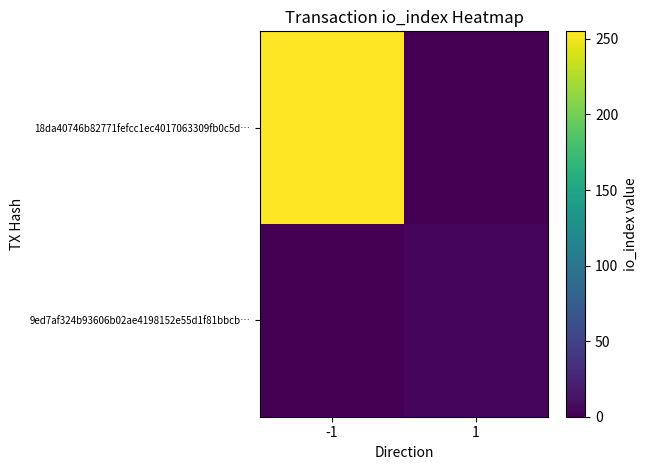

List the series in order of their peak value, lowest first.

9ed7af324b93606b02ae4198152e55d1f81bbcb…, 18da40746b82771fefcc1ec4017063309fb0c5d…